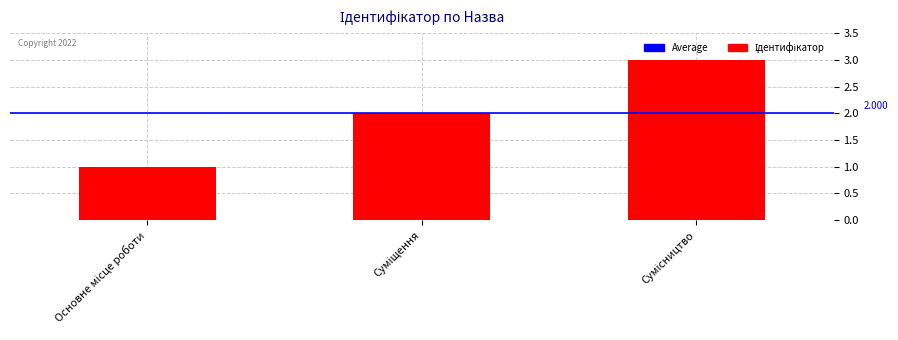

What is the value of the 2nd bar from the left?

2